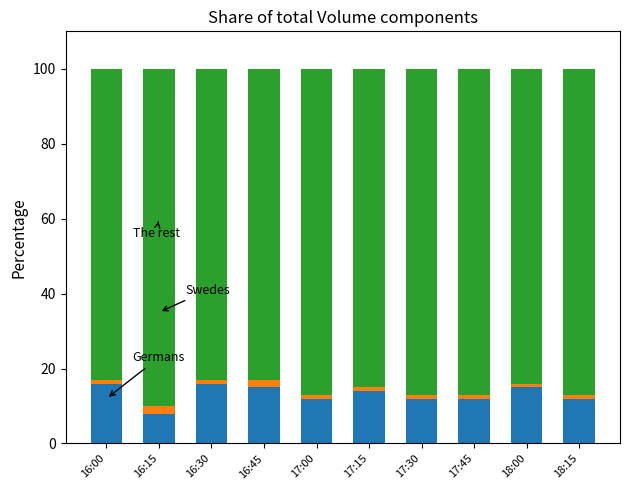

Reading right to left, list the values for the Germans series.

18:15=12.0	18:00=15.0	17:45=12.0	17:30=12.0	17:15=14.0	17:00=12.0	16:45=15.0	16:30=16.0	16:15=8.0	16:00=16.0